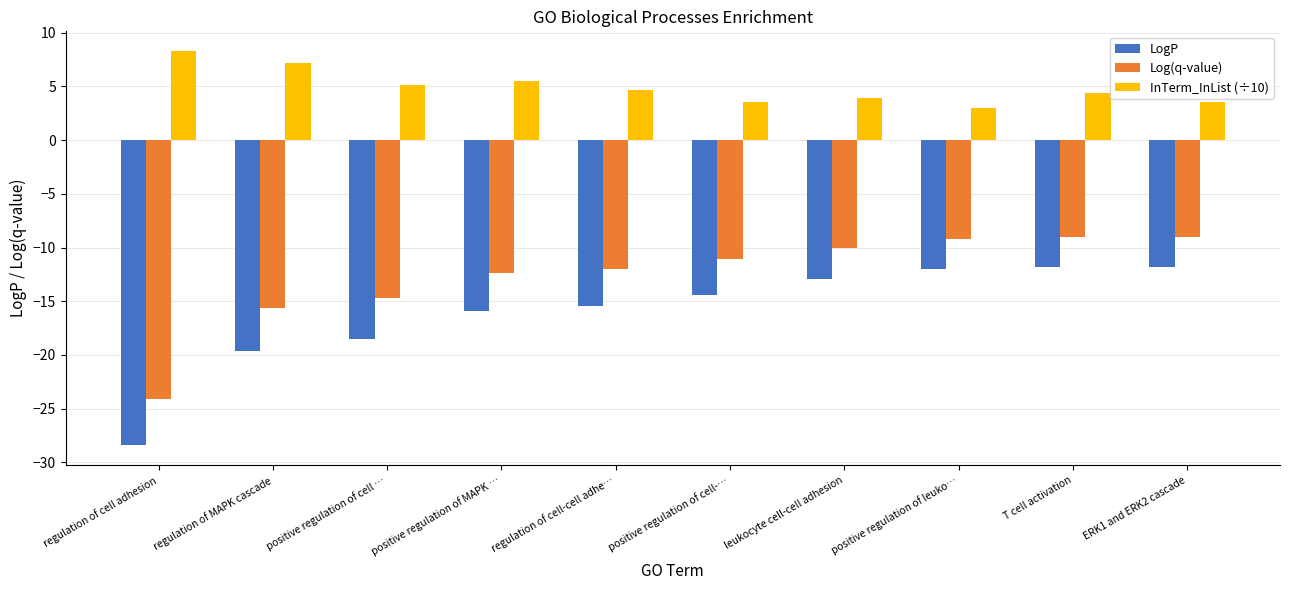

What is the label of the 9th bar from the right?

regulation of MAPK cascade